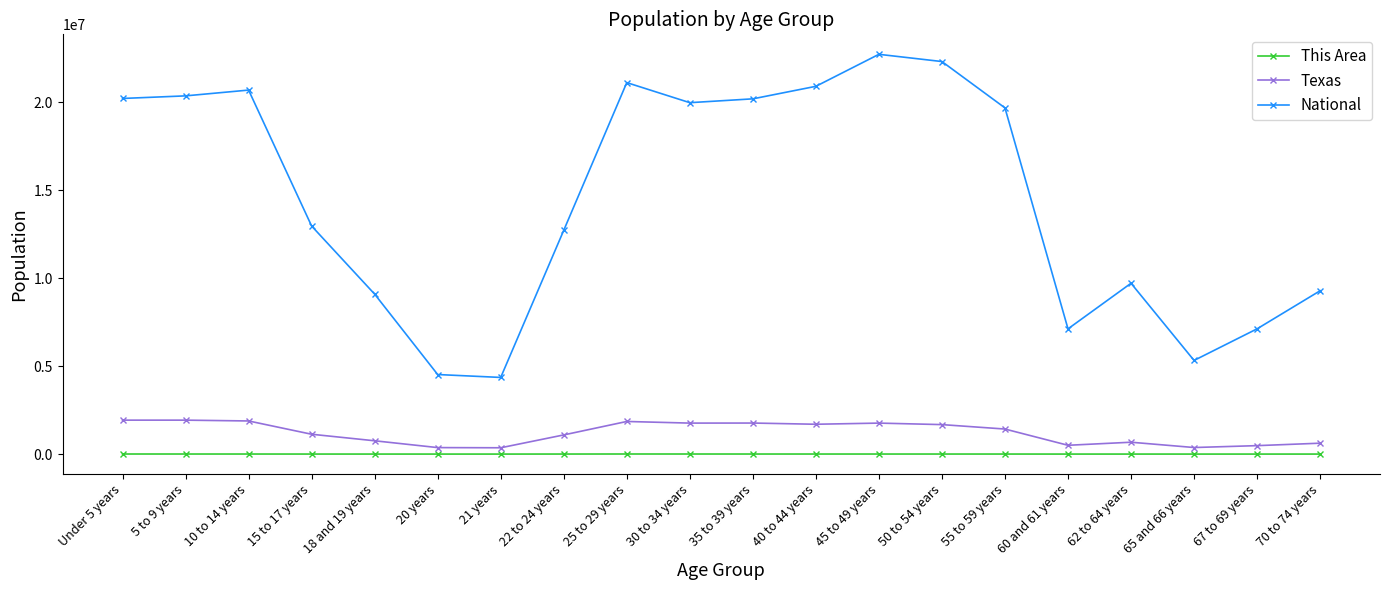

True or false: This Area has a value of 1026 at 60 and 61 years.

True